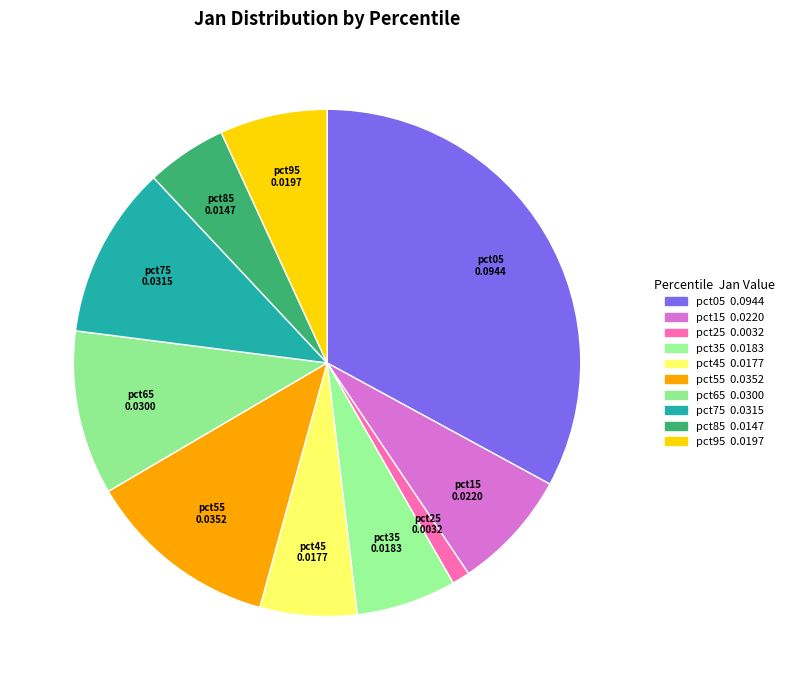

How many segments does this pie chart have?

10